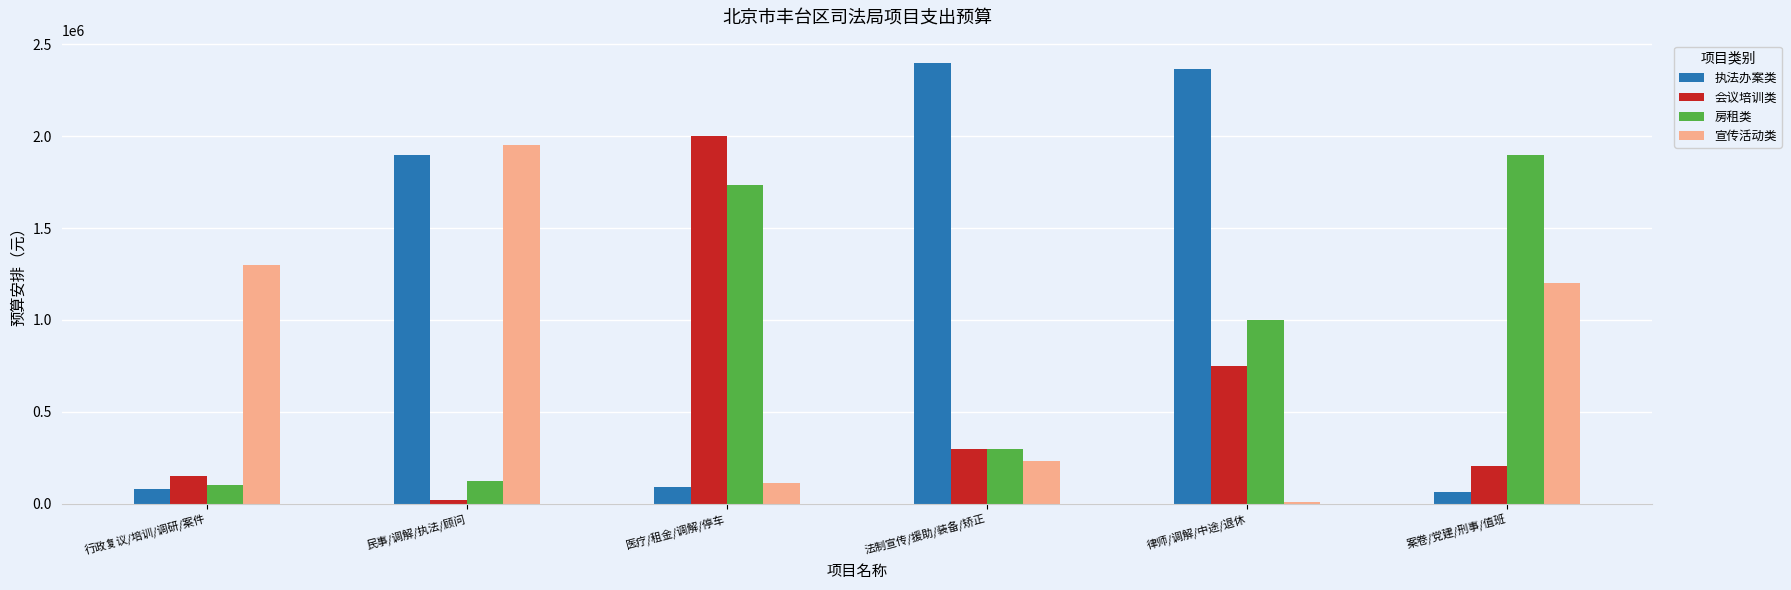

Which series has the largest total across all categories?

执法办案类